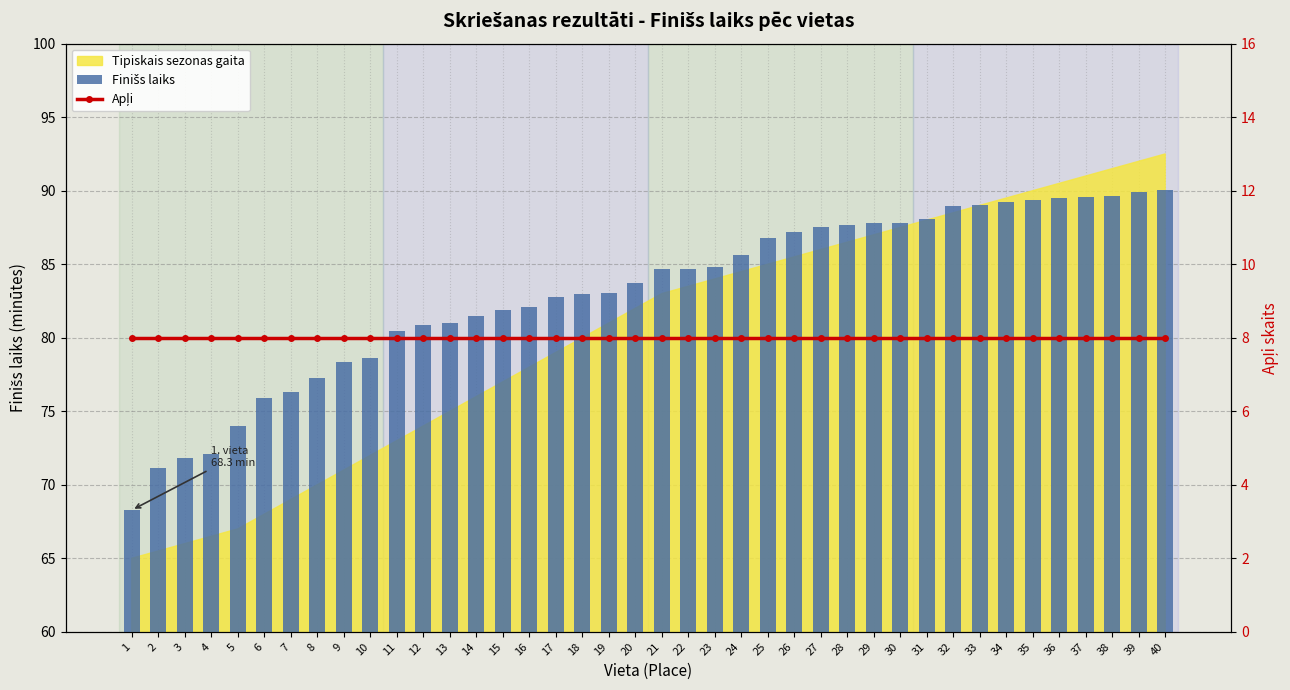

Between 6 and 26, which series saw the biggest shift?

Finišs laiks